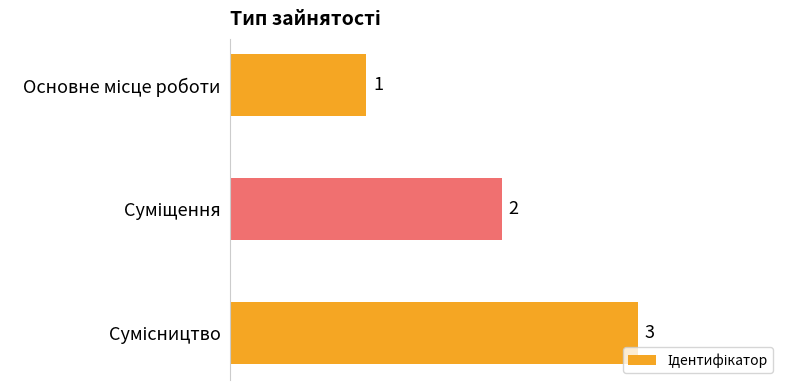

What is the value of the 3rd bar from the top?

3